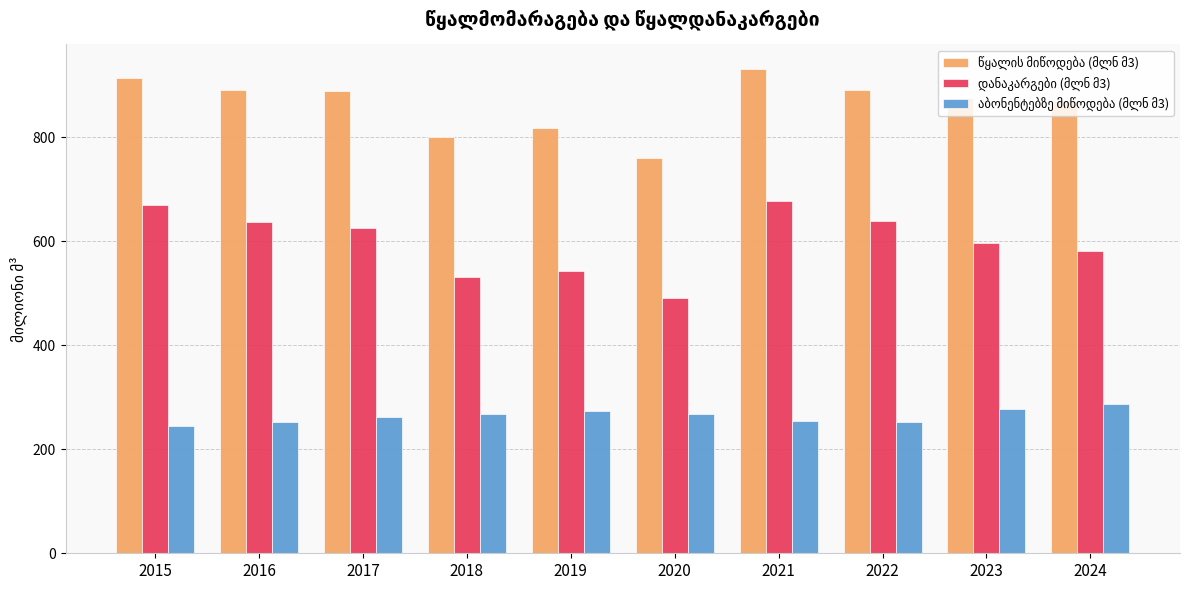

Count the number of data series in this chart.

3